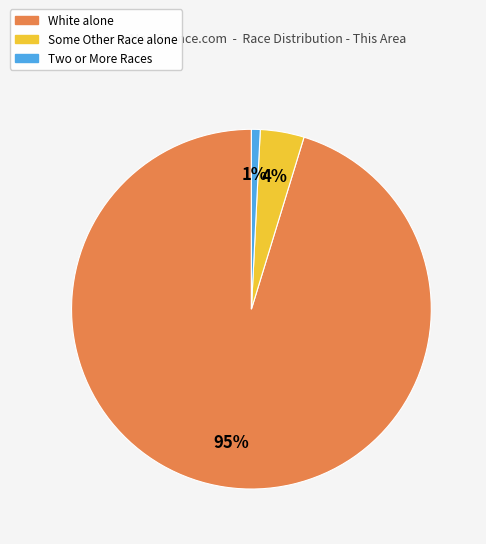

To the nearest percent, what is the average slice percentage?

33%